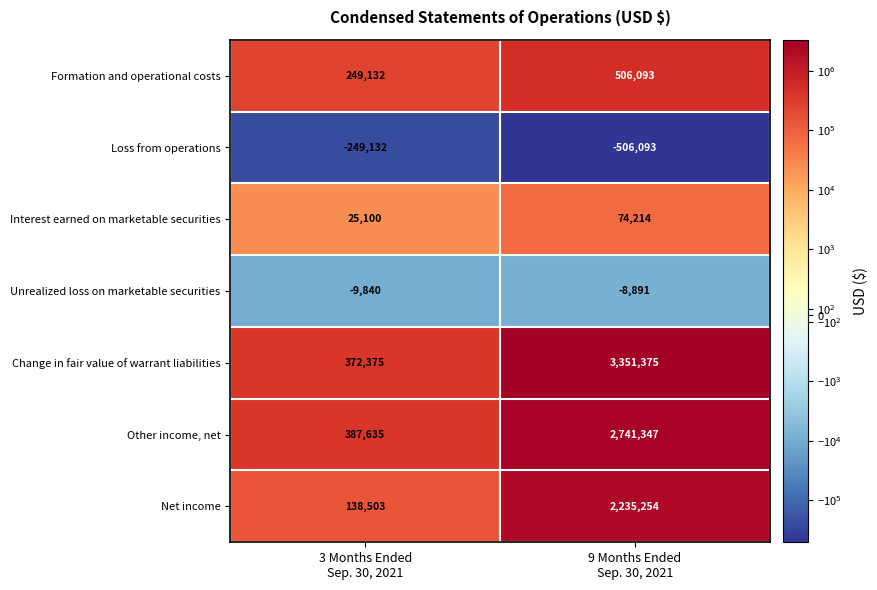

What is the minimum value for Net income?

138503